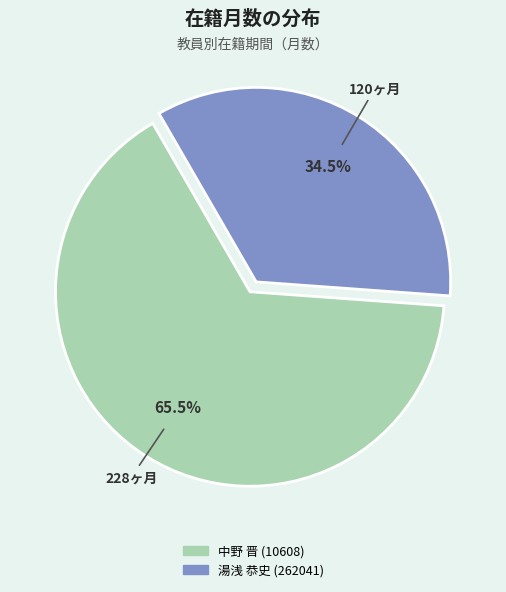

To the nearest percent, what is the average slice percentage?

50%